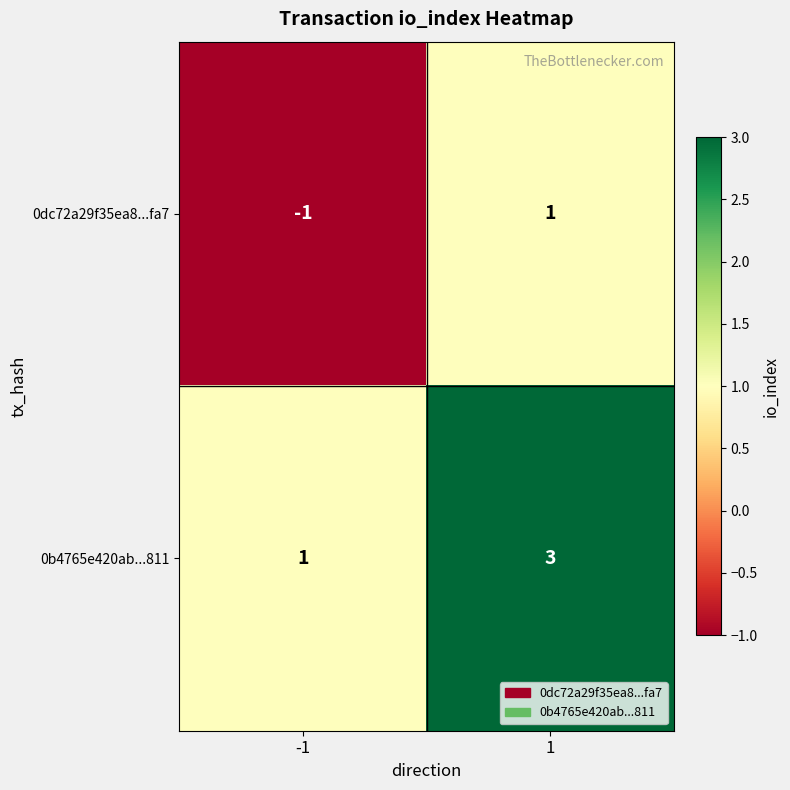

What is the sum of all 0b4765e420ab...811 values?

4